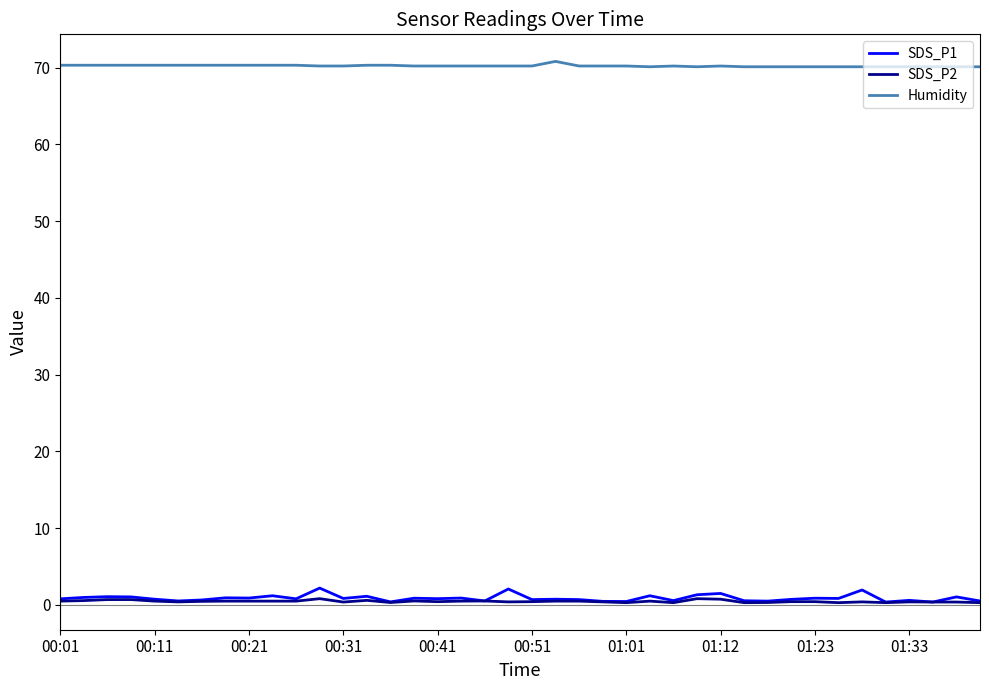

Which series has the widest spread of values?

SDS_P1